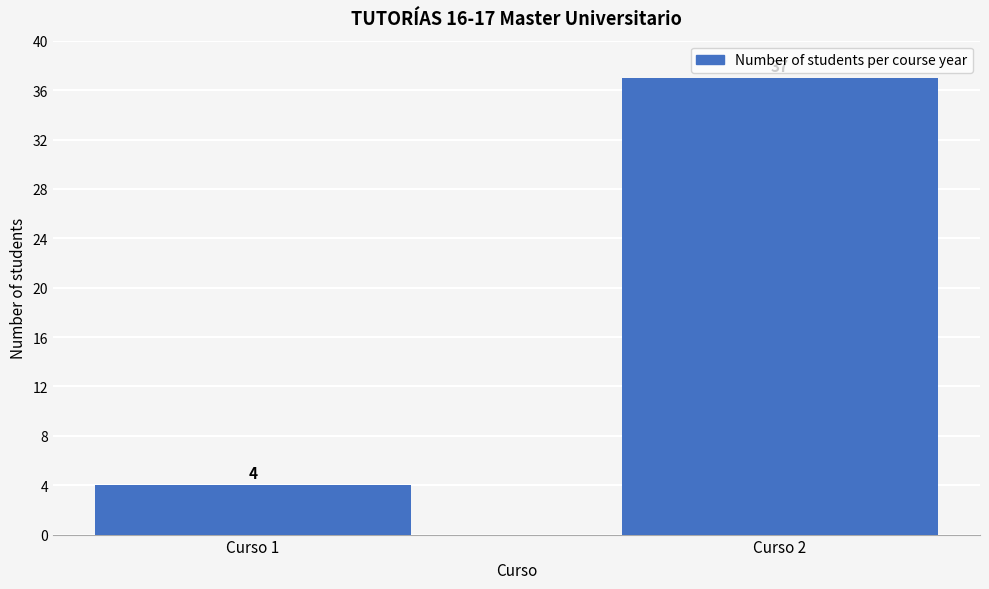

Reading left to right, extract all data points from this chart.

4	37